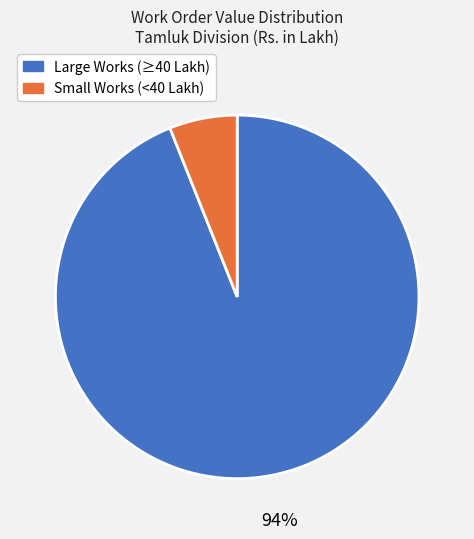

Is there any slice that represents more than half of the pie?

Yes